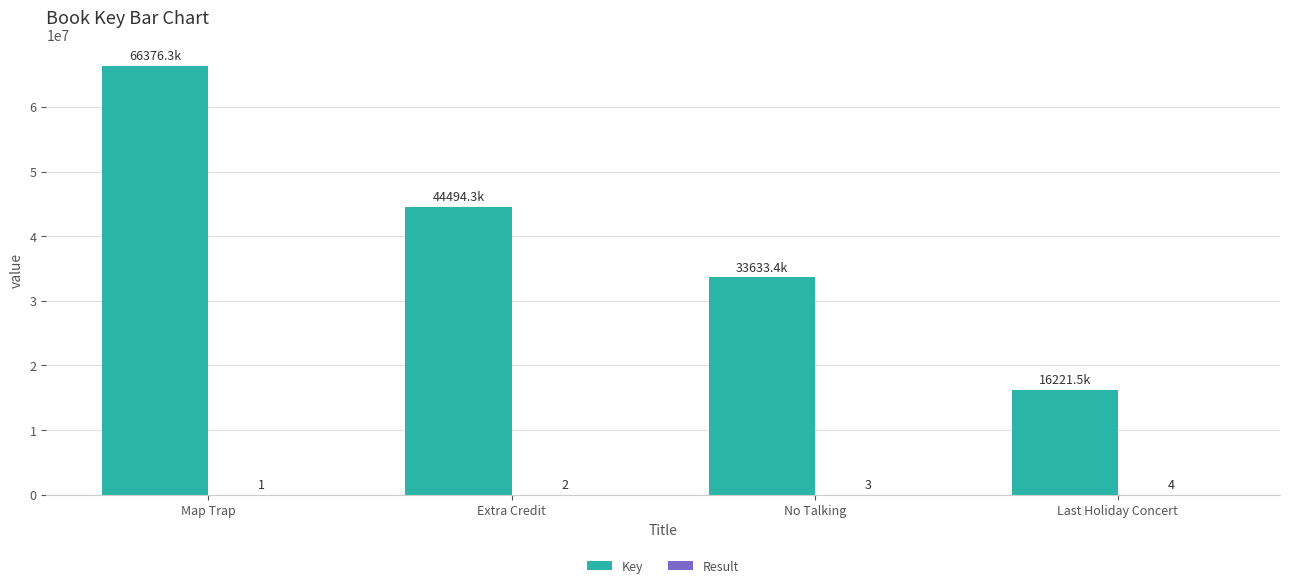

What is the total value across all series at No Talking?

33633405